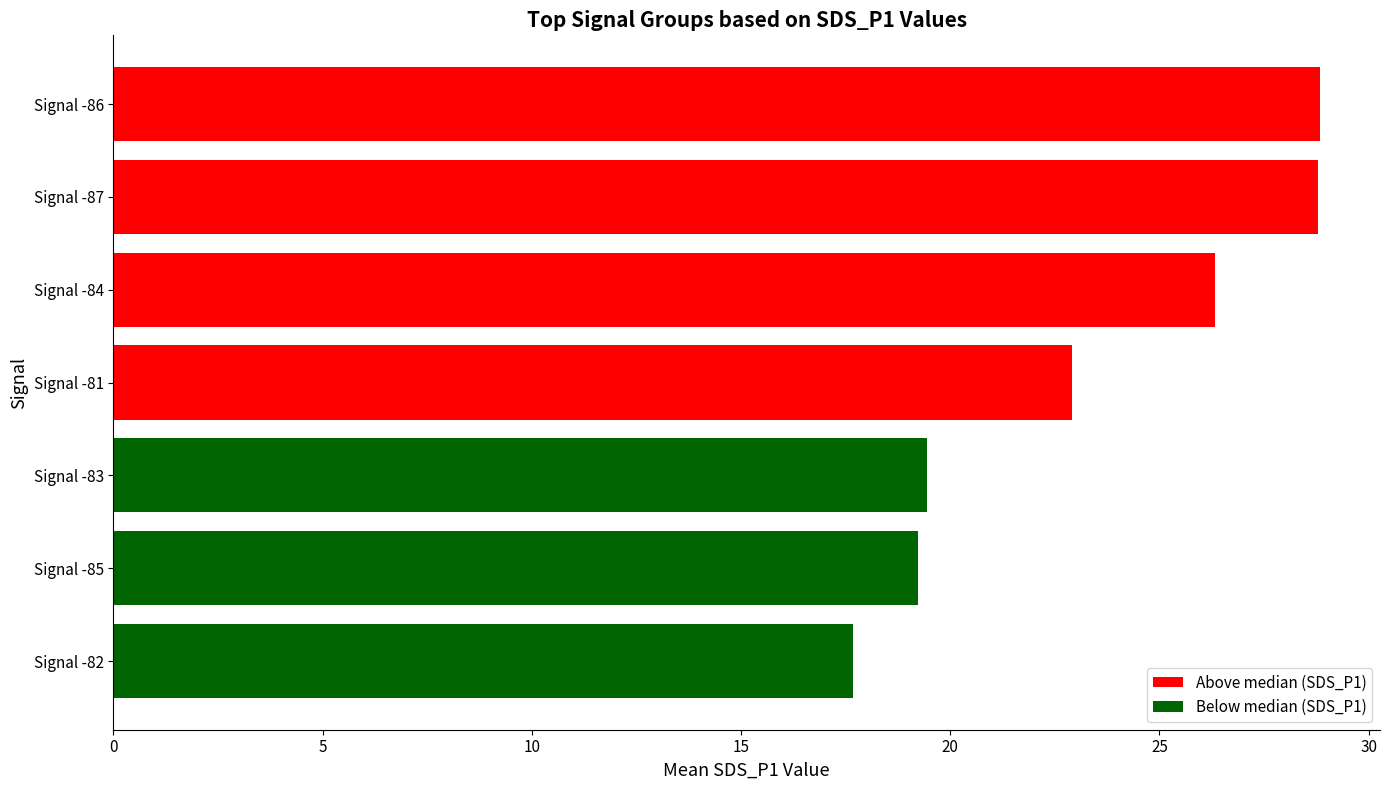

What is the maximum value shown in the chart?

28.8